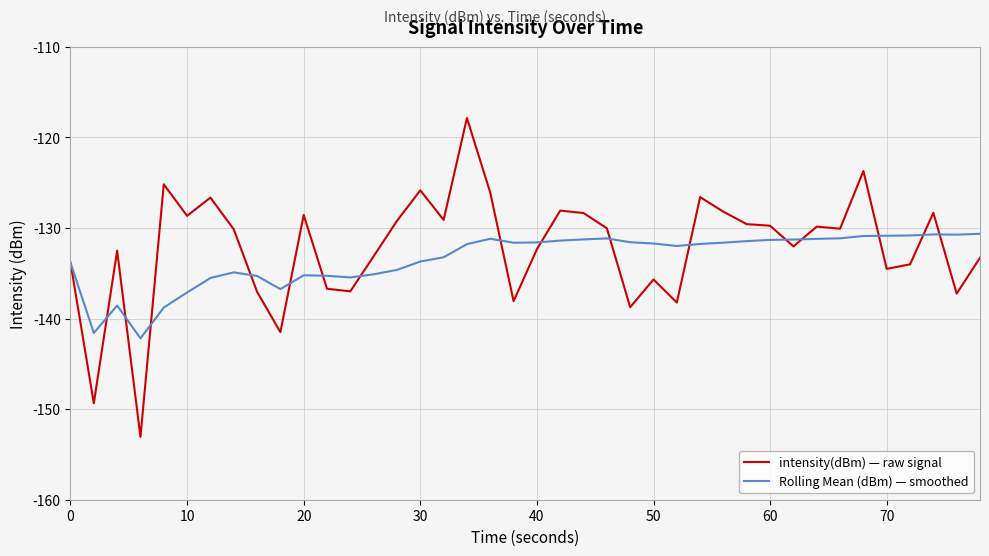

Which series has the widest spread of values?

intensity(dBm) — raw signal